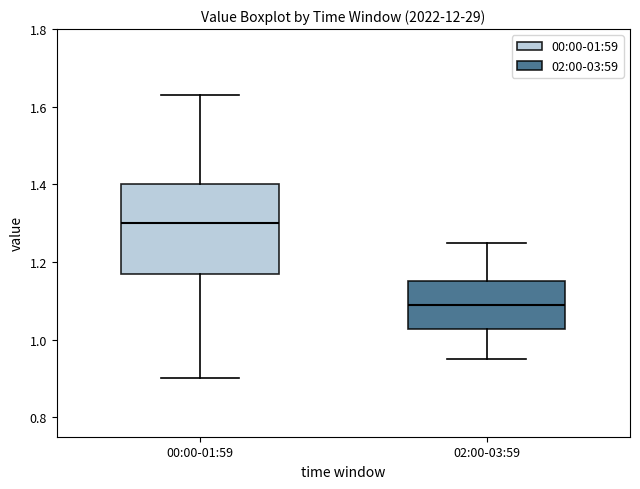

Reading left to right, transcribe this box plot: for each box, give where its median line is, the range the box spans, and where its two whiskers end, as read against the y-axis. The values are not printed on the chart, so give them approximately, as read against the axis.

00:00-01:59: median 1.30, box 1.18 to 1.40, whiskers 0.90 to 1.64
02:00-03:59: median 1.10, box 1.02 to 1.16, whiskers 0.96 to 1.26